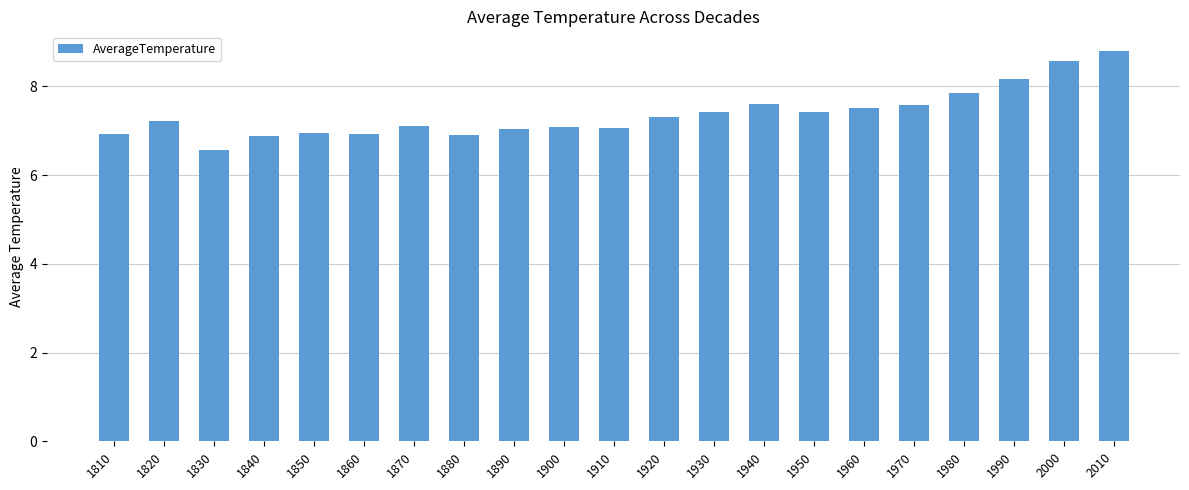

Is it true that the value at 2000 is 14.7?

False